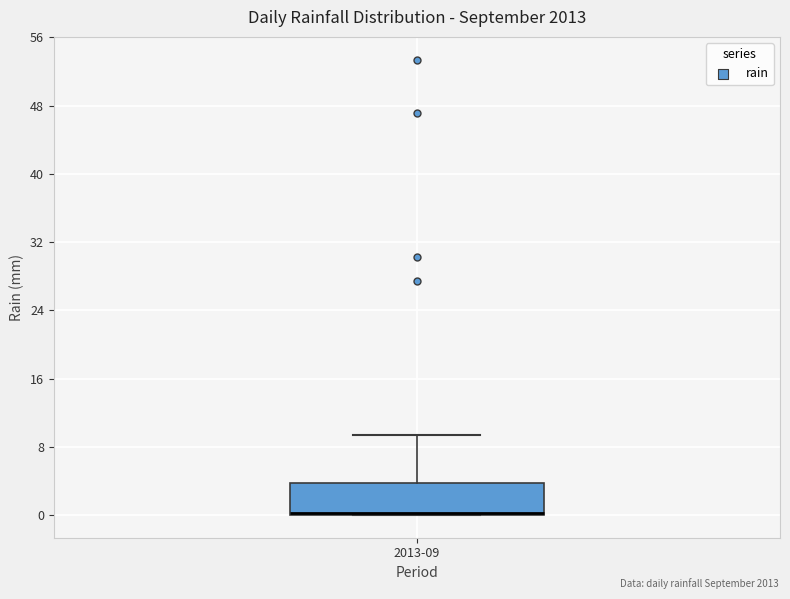

Read this box plot against the y-axis: the position of the median line, the range covered by the box, and the ends of both whiskers. The values are not printed on the chart, so give them approximately, as read against the axis.

median 0 (drawn on the box's lower edge), box 0 to 4, whiskers 0 to 9